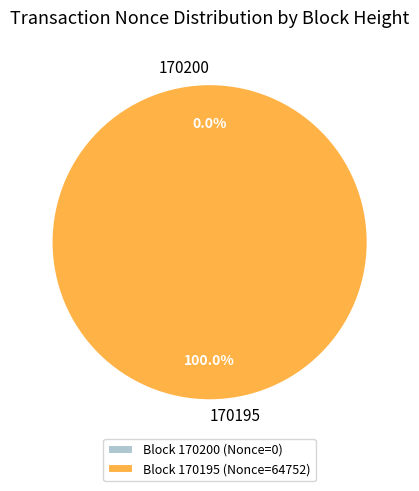

What percentage do 170200 and 170195 together represent?

100.0%